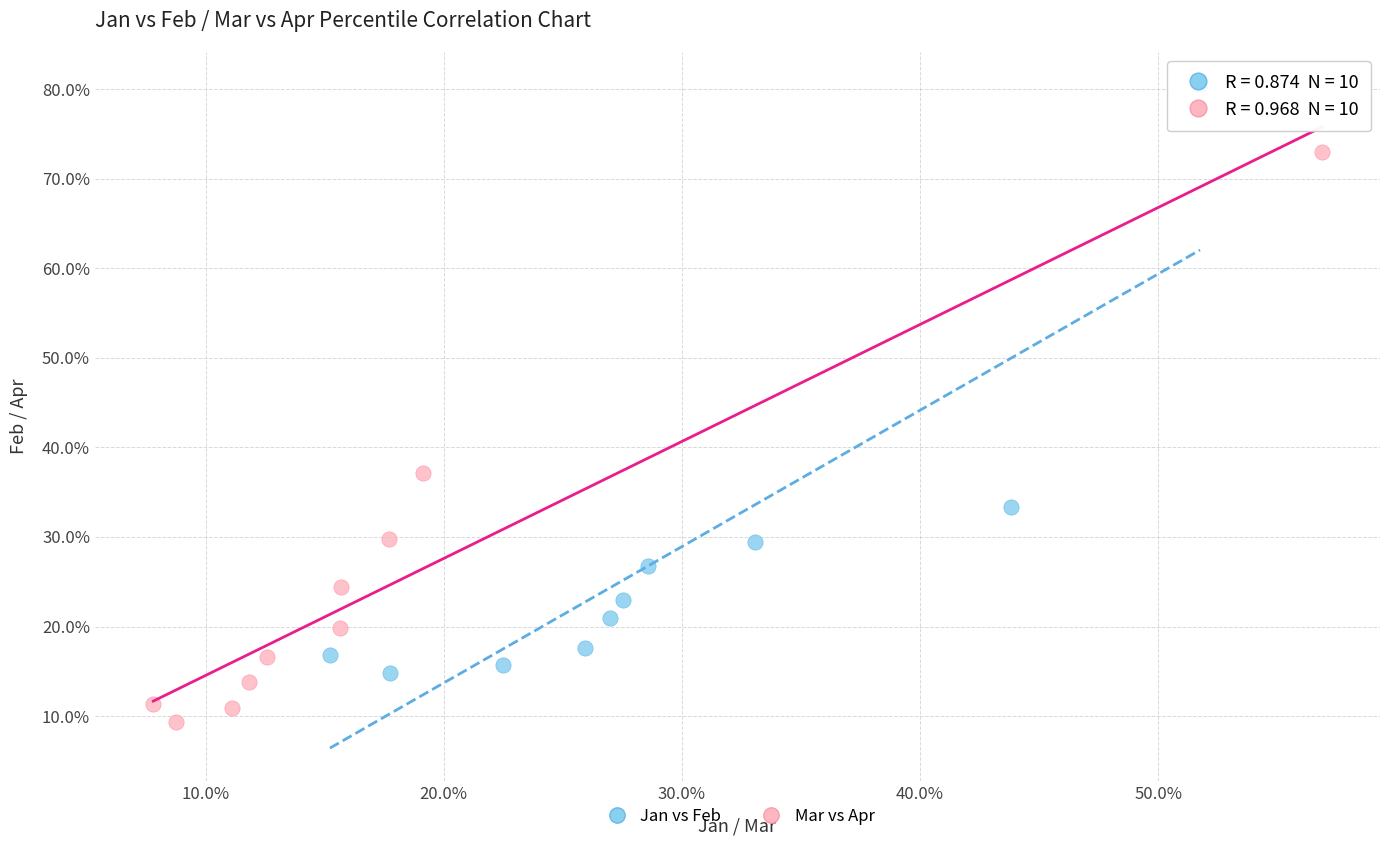

What are all the series names shown in the legend?

Jan vs Feb, Mar vs Apr